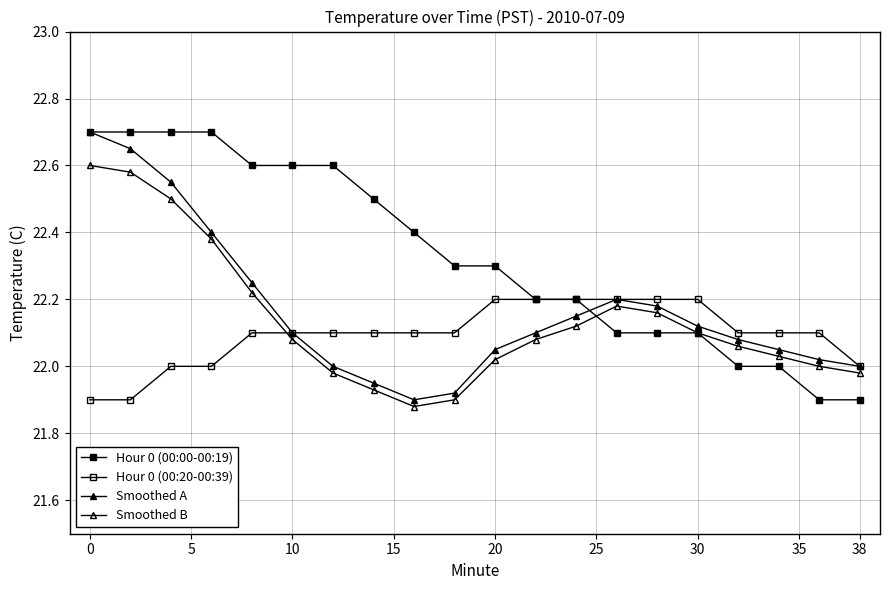

True or false: Smoothed A and Smoothed B cross at least once.

False